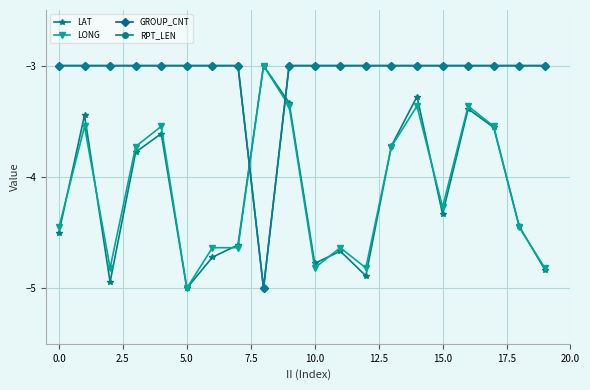

In GROUP_CNT, how many points are lower than both neighbors (excluding endpoints)?

1